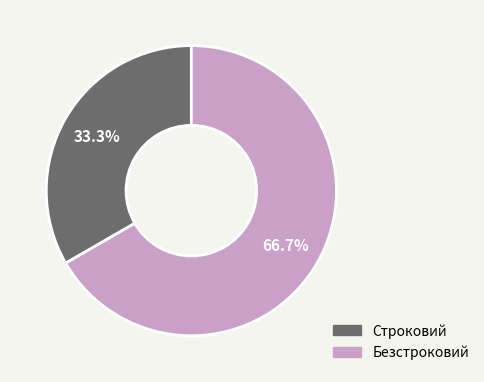

Approximately how many times larger is the value at Строковий compared to Безстроковий?

0.5